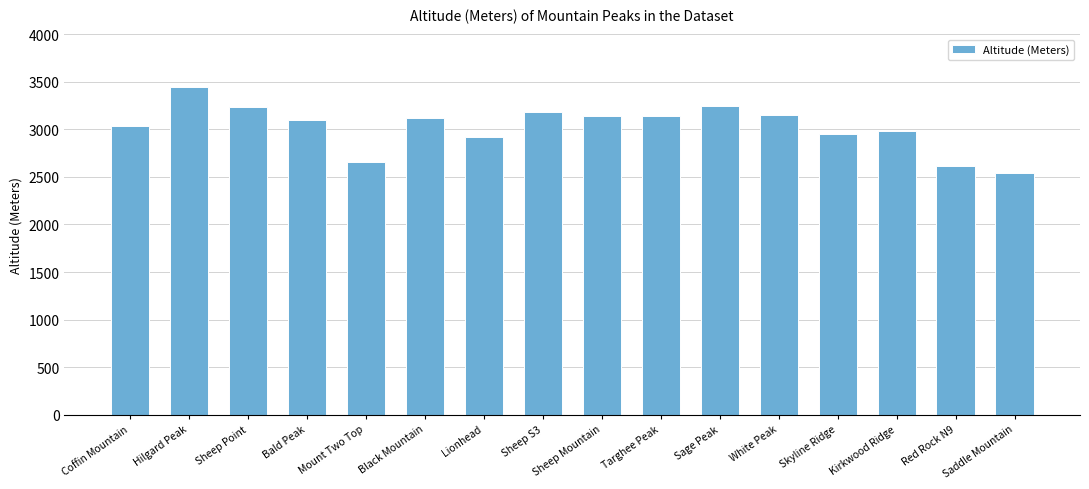

True or false: the data shows 5410 at Sage Peak.

False